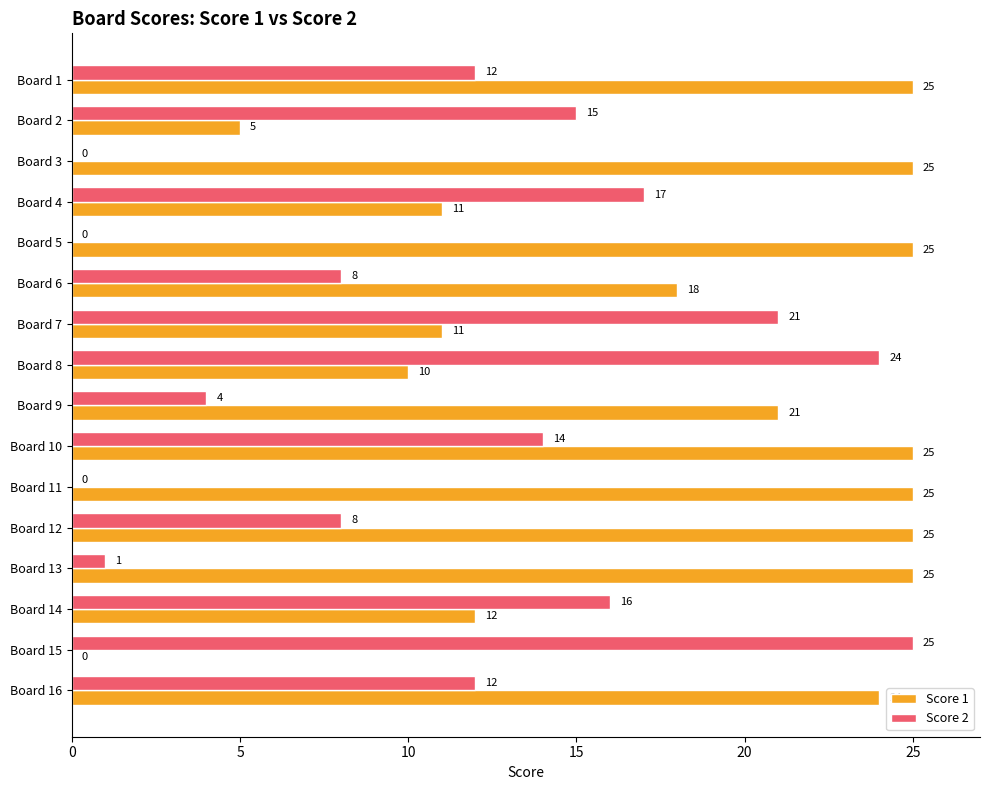

What is the highest value of the Score 2 series?

25